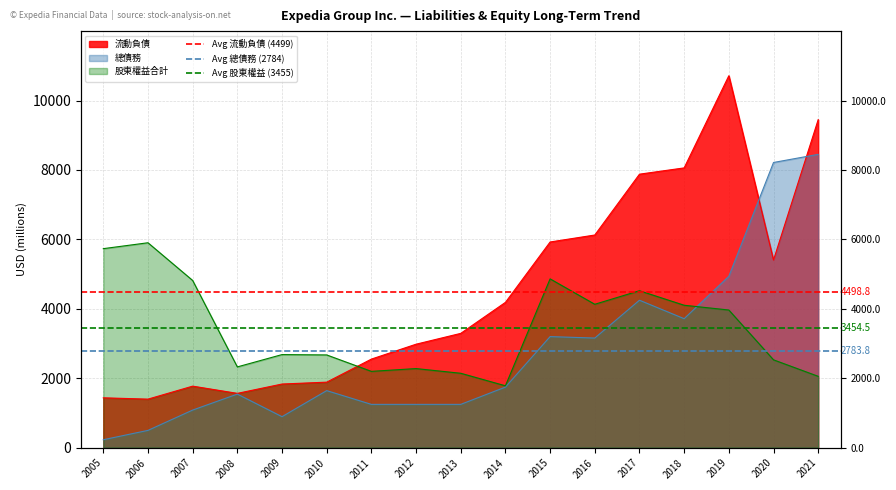

Between 2005 and 2006, which is larger?

2005